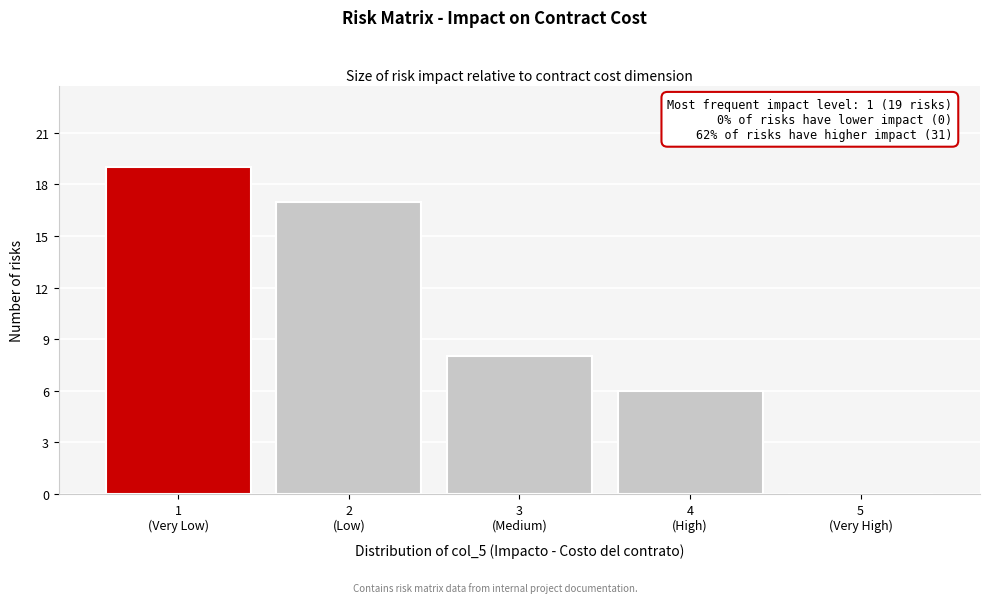

What is the greatest value displayed?

19